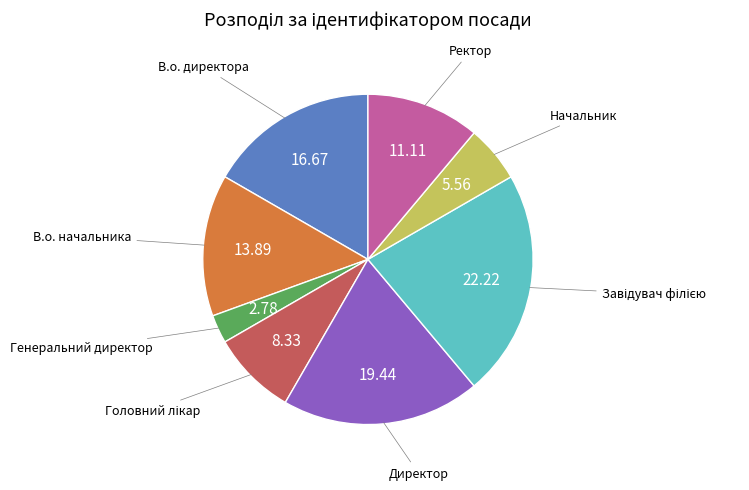

Does any single category account for the majority?

No